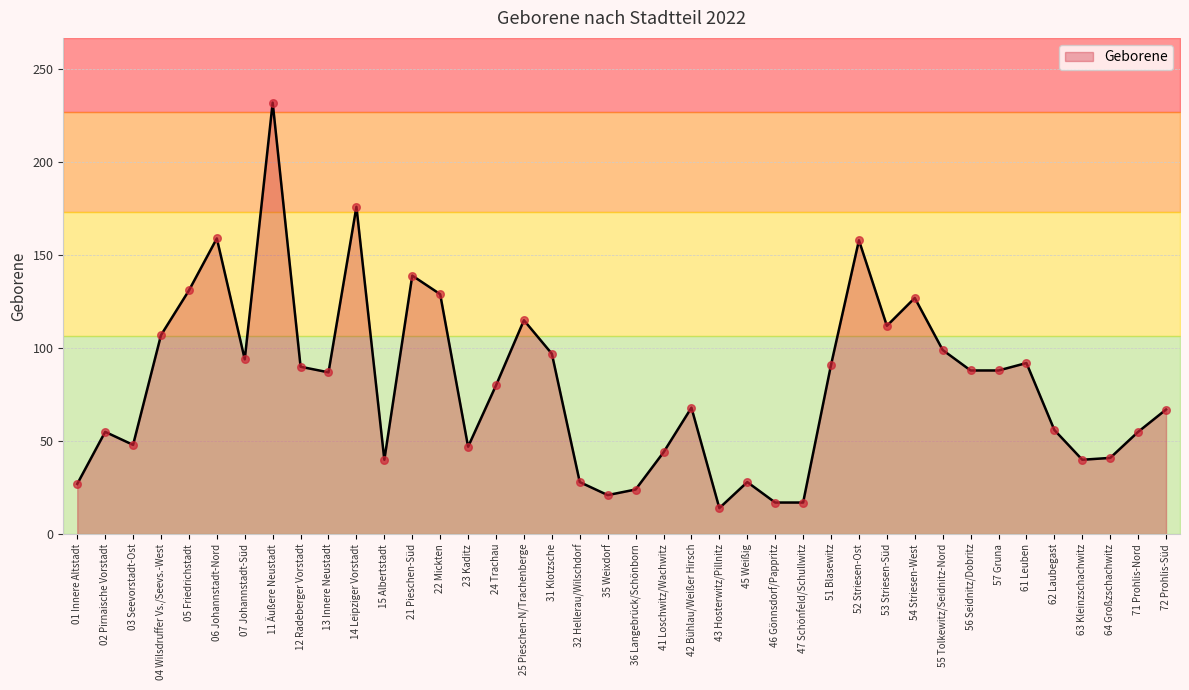

Approximately how many times larger is the value at 36 Langebrück/Schönborn compared to 55 Tolkewitz/Seidnitz-Nord?

0.2